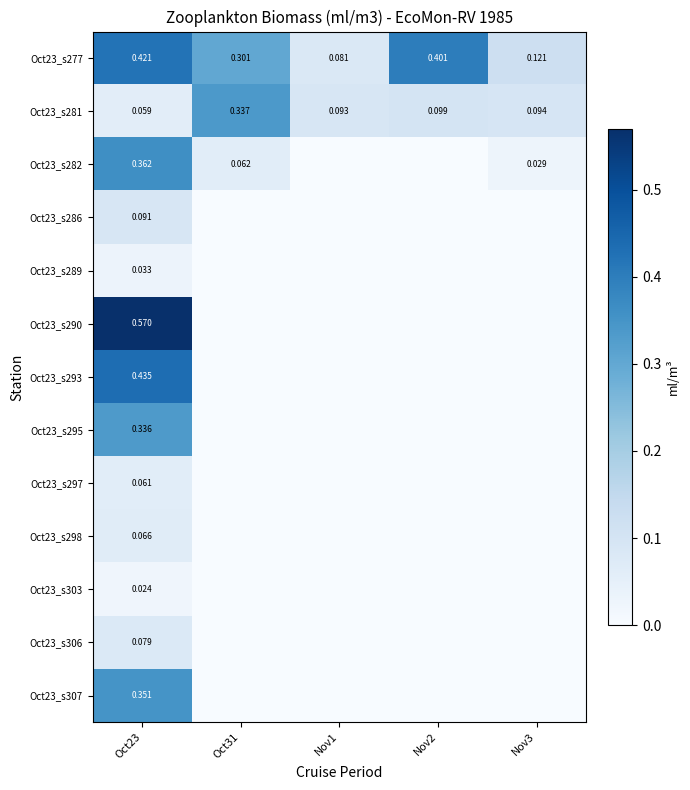

List the series in order of their peak value, highest first.

Oct23_s290, Oct23_s293, Oct23_s277, Oct23_s282, Oct23_s307, Oct23_s281, Oct23_s295, Oct23_s286, Oct23_s306, Oct23_s298, Oct23_s297, Oct23_s289, Oct23_s303